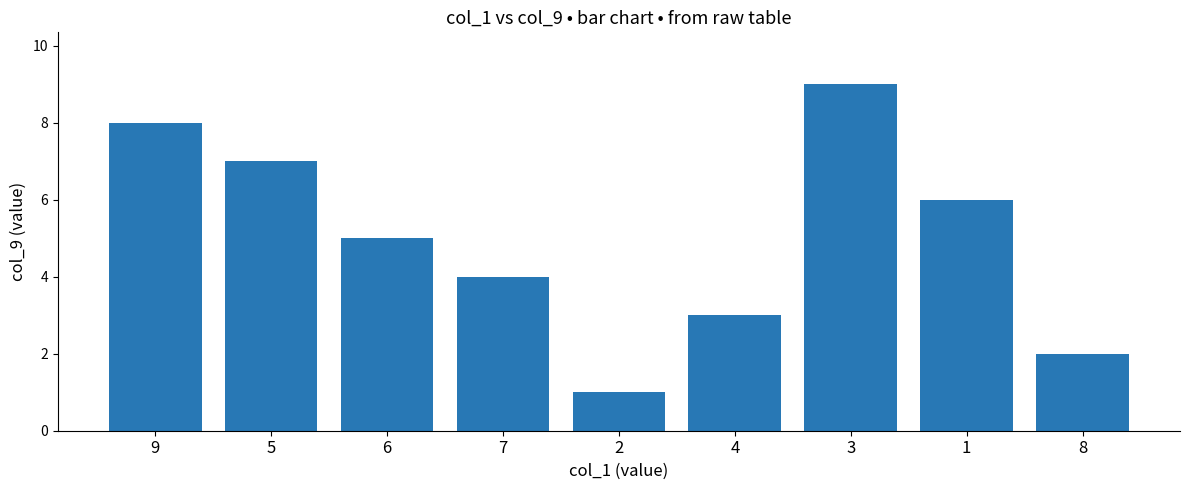

List the labels in order of value, largest first.

3, 9, 5, 1, 6, 7, 4, 8, 2